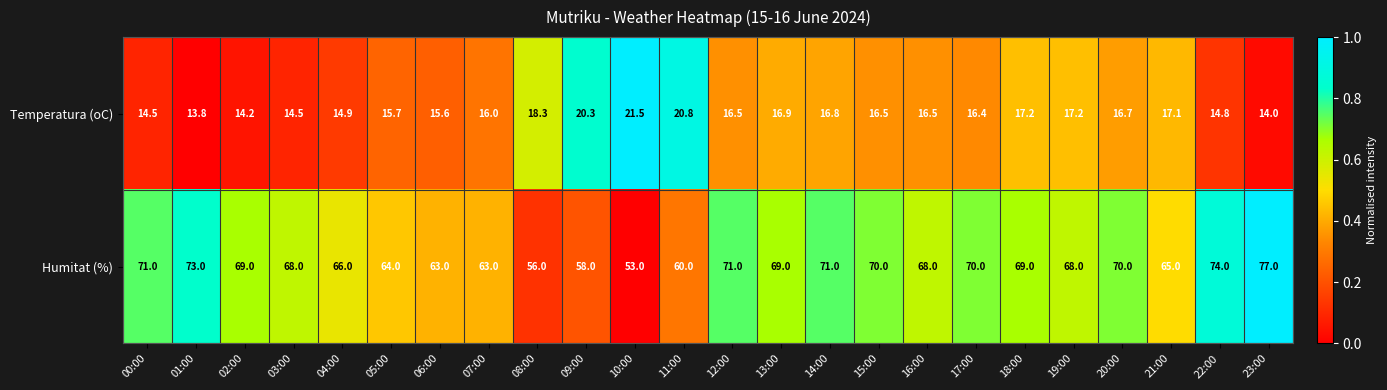

What is the difference between the highest and lowest values at 13:00?

52.1